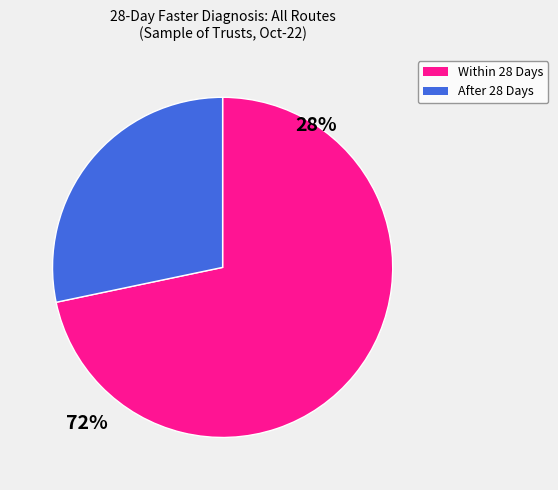

Does any single category account for the majority?

Yes